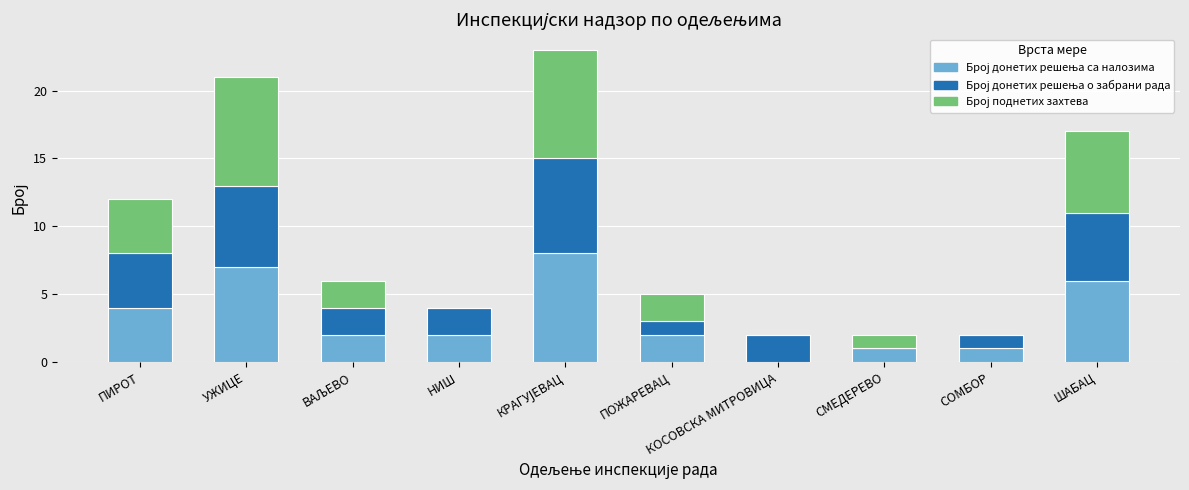

What is the total value across all series at НИШ?

4